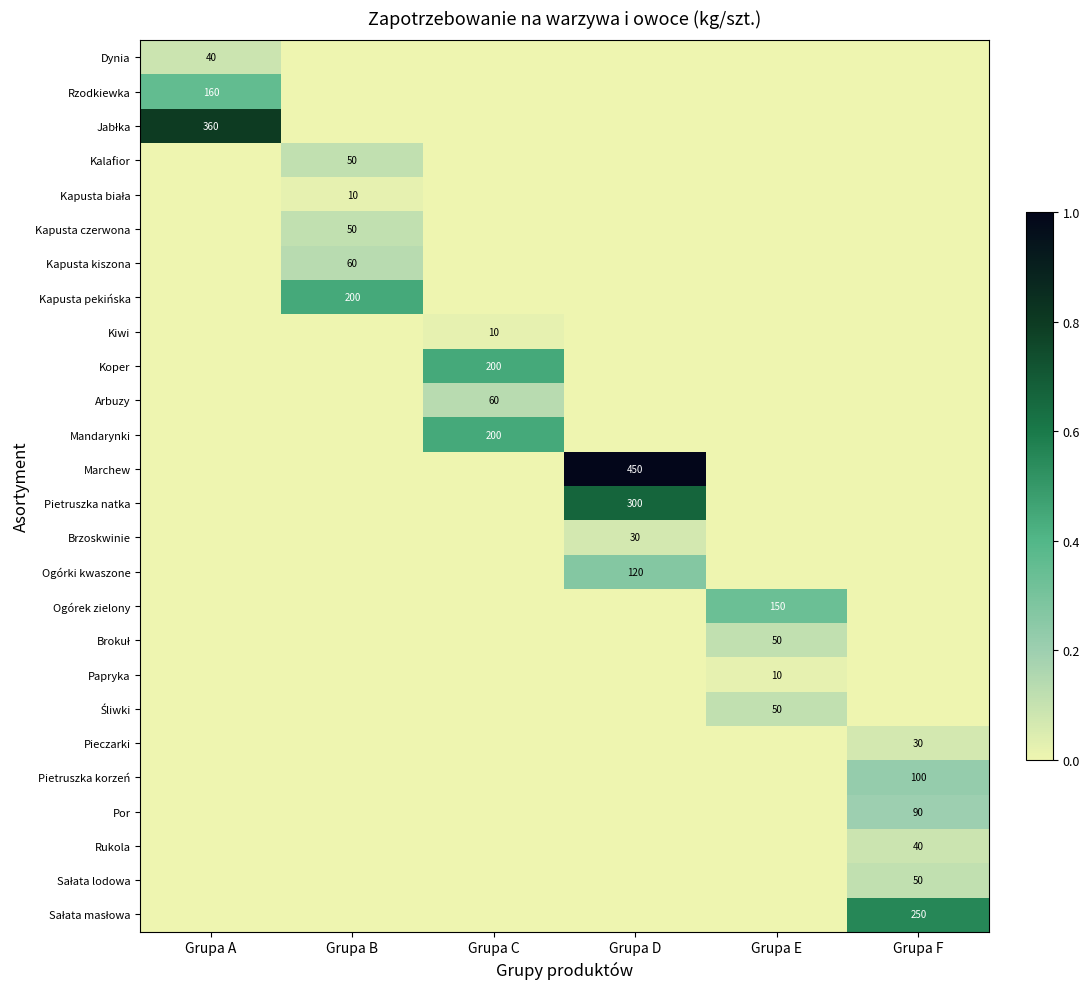

Between Grupa B and Grupa F, which is larger?

Grupa B